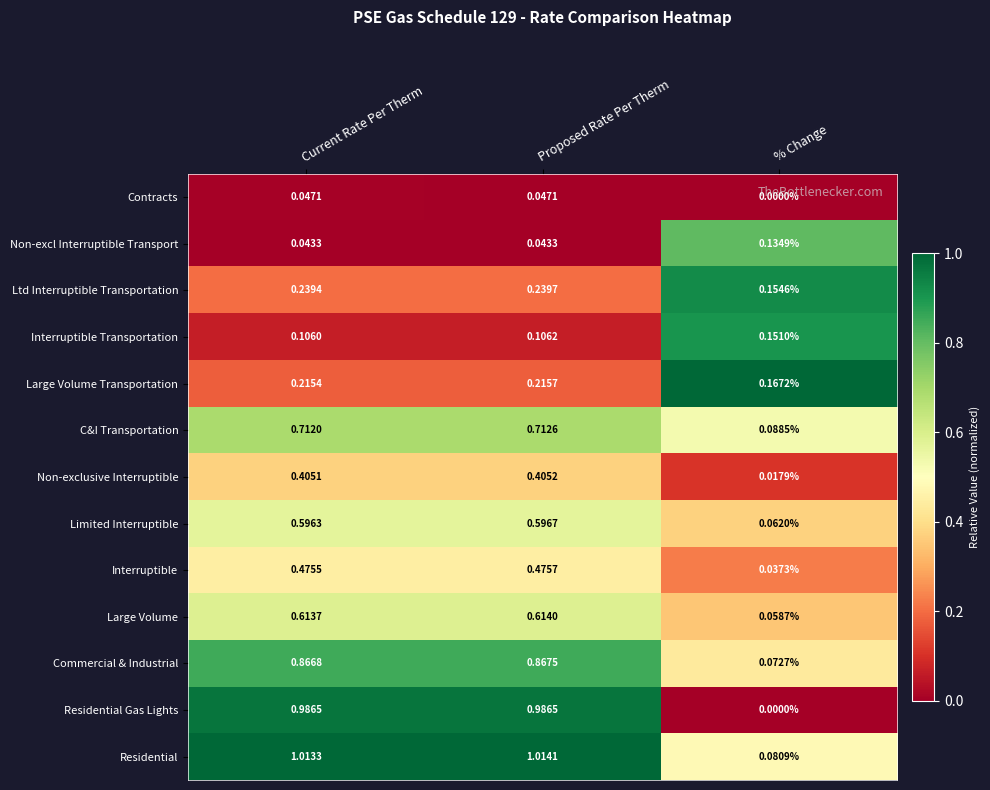

How many data points does each series have?

3